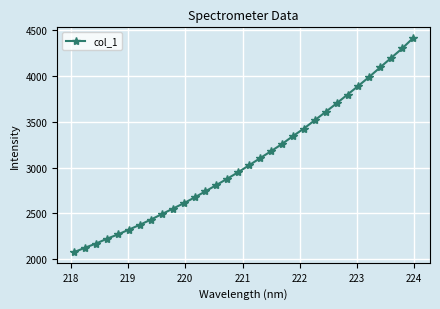

What is the difference between the maximum and minimum values?

2335.2